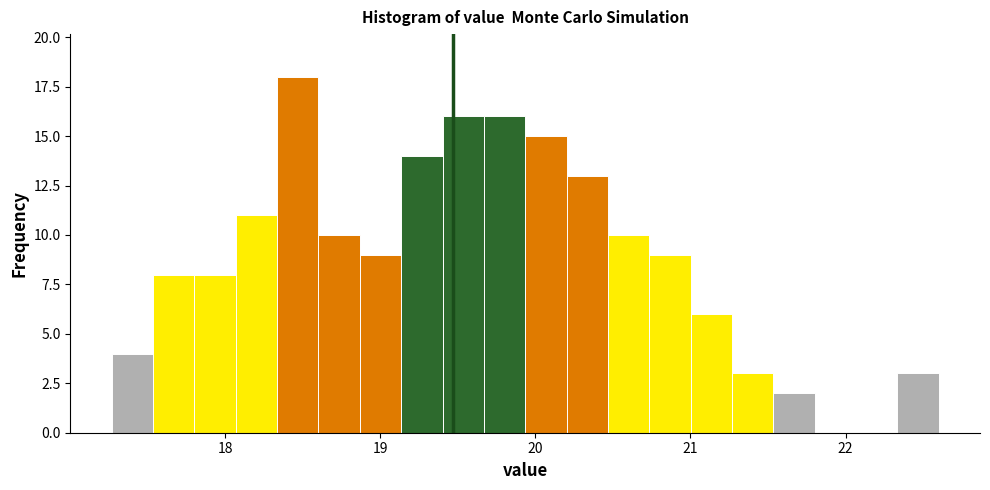

Around what value on the x-axis is the tallest bar? Give the approximate position of its centre, as read against the axis.

18.5